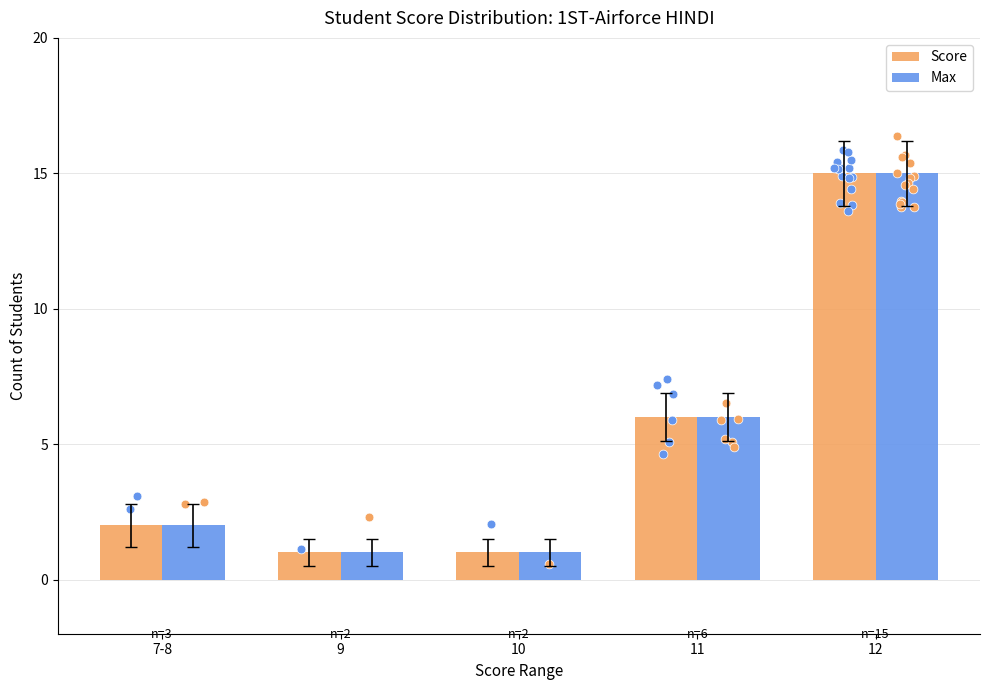

Which series has the largest Y range (max minus min)?

Score